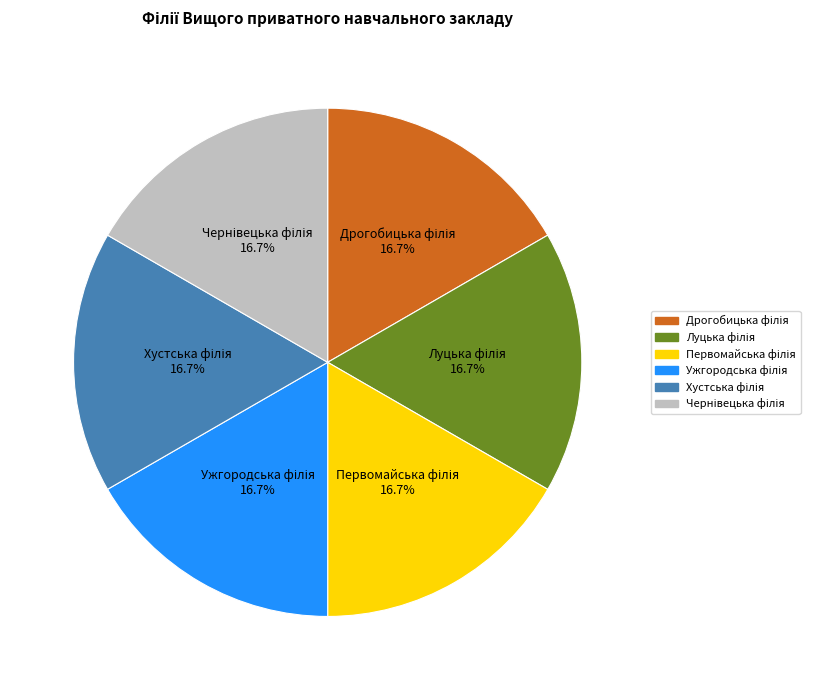

Does any single category account for the majority?

No